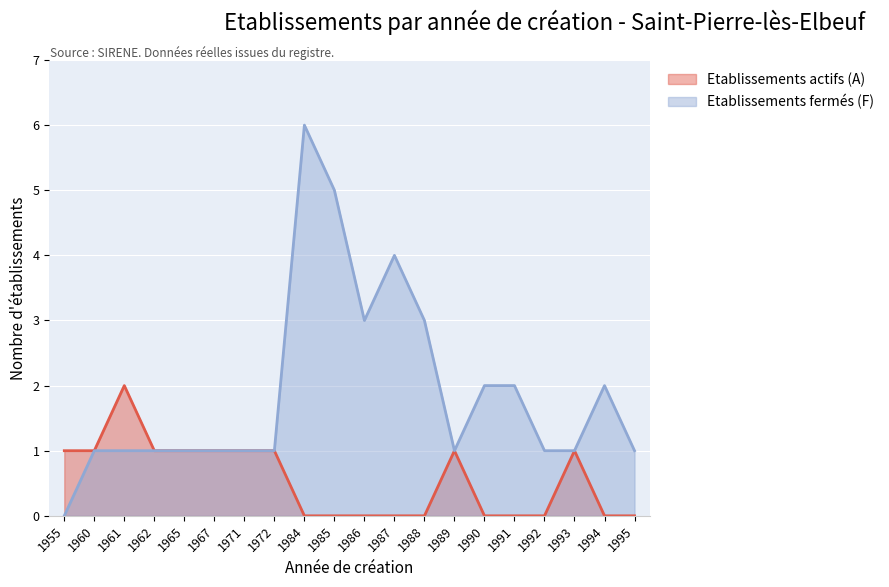

List the series in order of their overall mean, lowest first.

Etablissements actifs (A), Etablissements fermés (F)